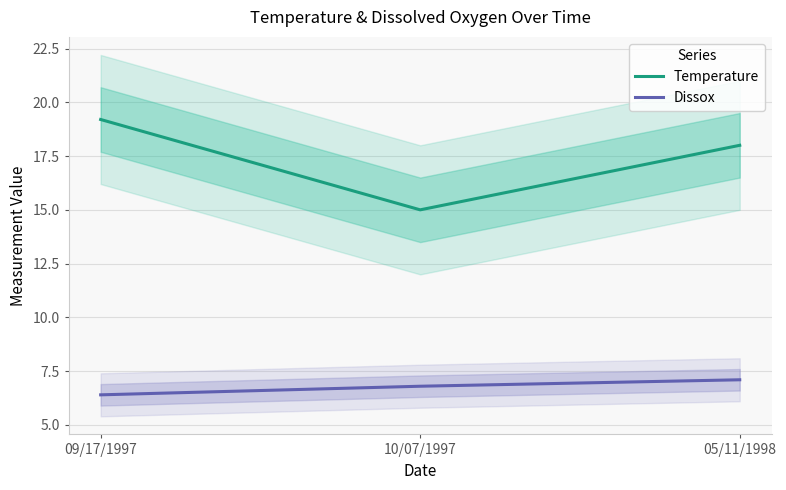

What is the average value of the Dissox series?

6.8